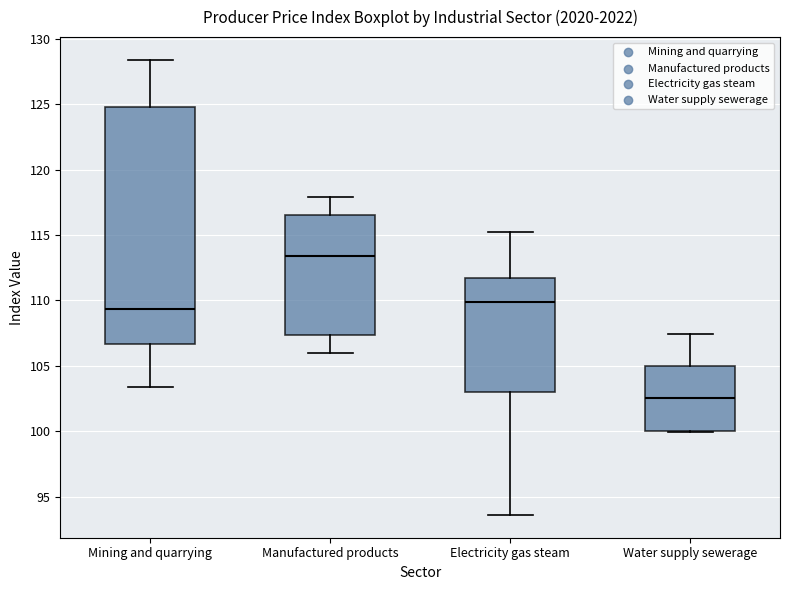

Reading left to right, transcribe this box plot: for each box, give where its median line is, the range the box spans, and where its two whiskers end, as read against the y-axis. The values are not printed on the chart, so give them approximately, as read against the axis.

Mining and quarrying: median 109.5, box 106.5 to 125.0, whiskers 103.5 to 128.5
Manufactured products: median 113.5, box 107.5 to 116.5, whiskers 106.0 to 118.0
Electricity gas steam: median 110.0, box 103.0 to 111.5, whiskers 93.5 to 115.0
Water supply sewerage: median 102.5, box 100.0 to 105.0, whiskers 100.0 to 107.5